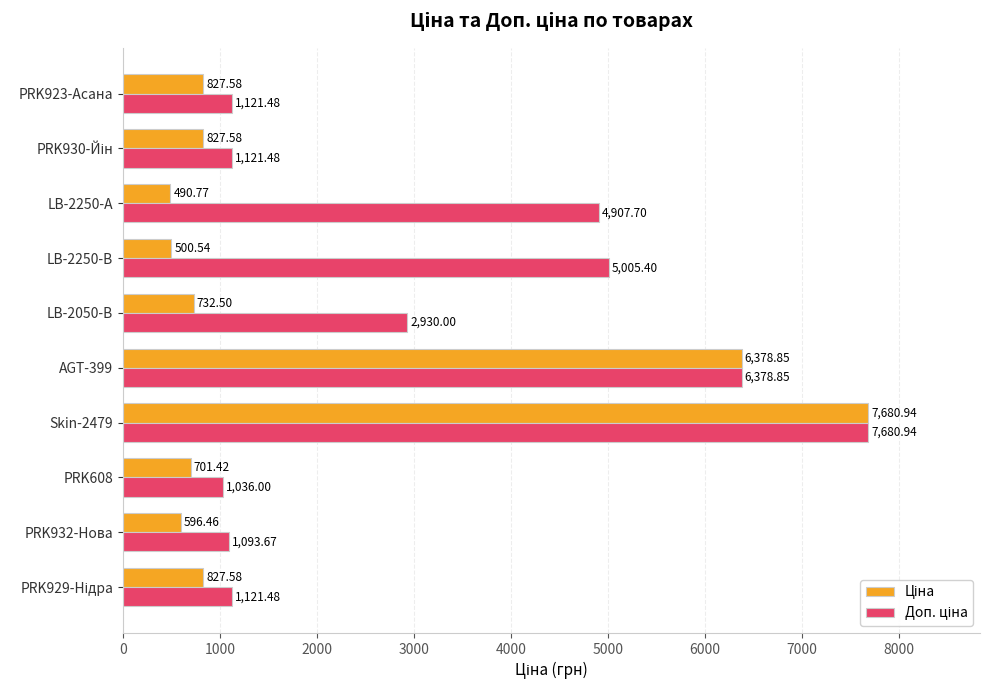

What is the spread (max minus min) of values at PRK608?

334.6